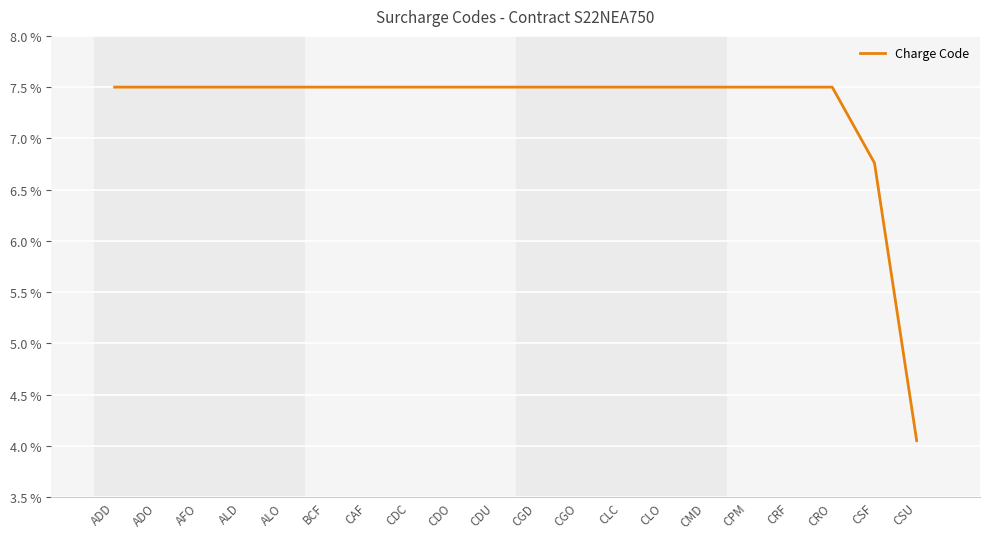

The value at BCF is 0.0. True or false?

False